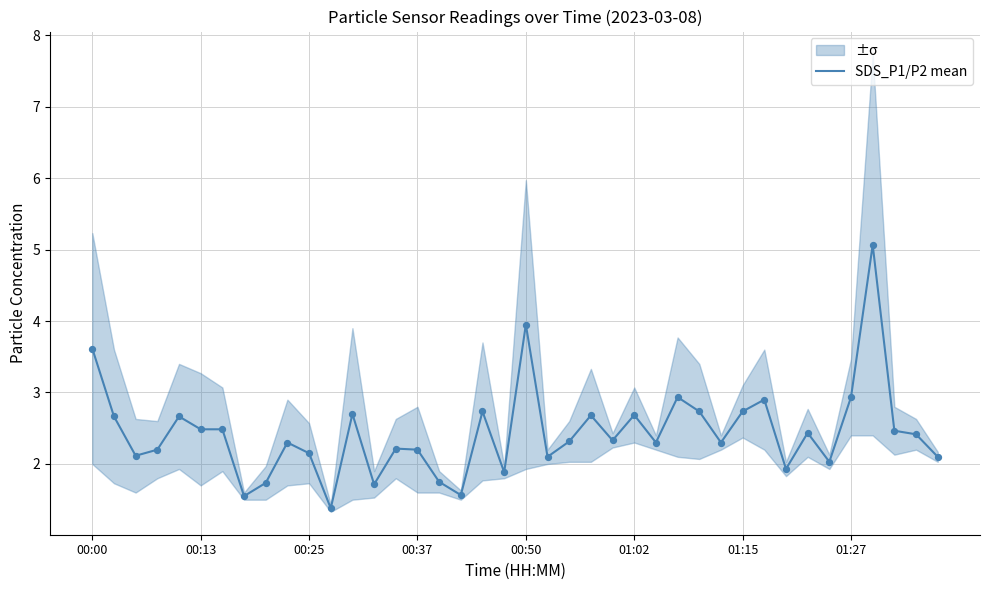

What is the ratio of the value at 32 to the value at 25?

0.7